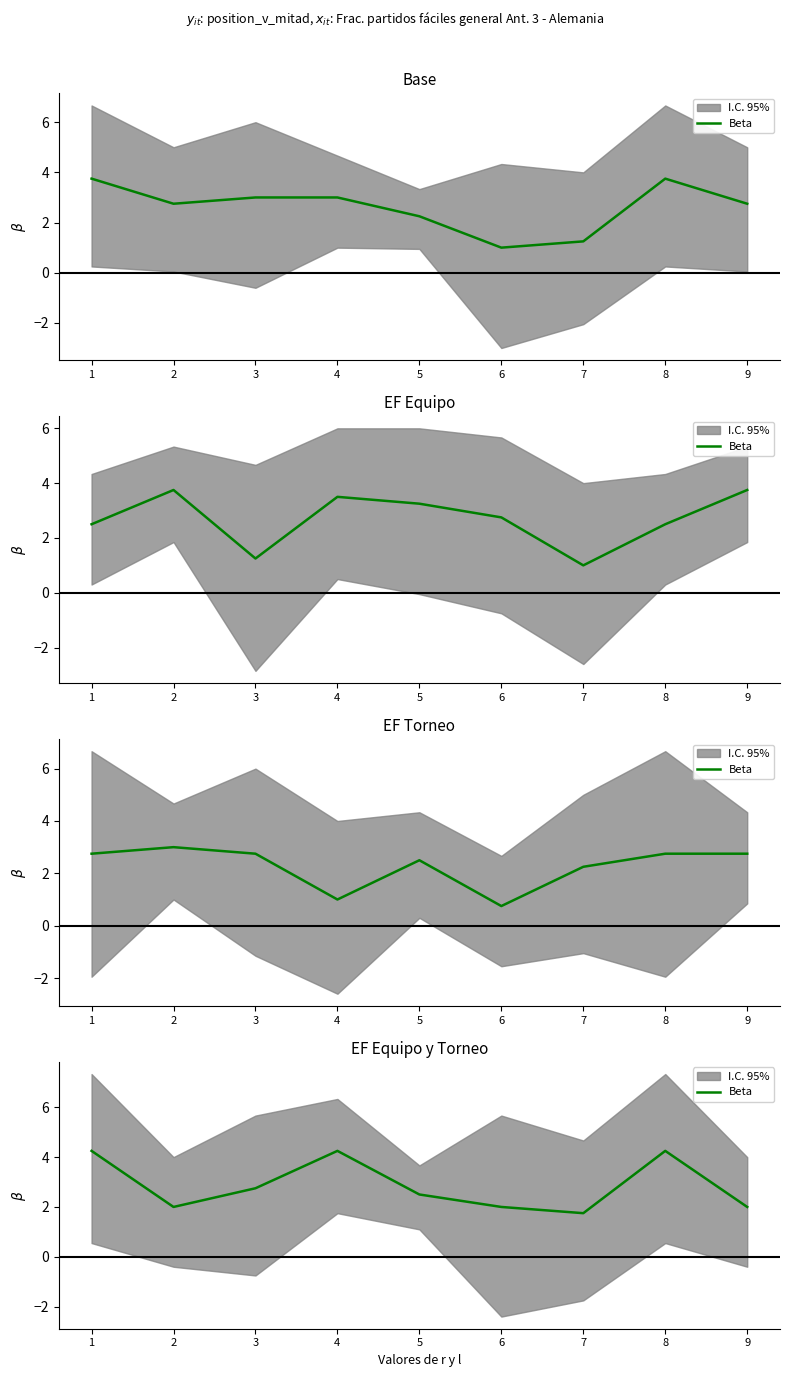

How many points are lower than both their immediate neighbors (excluding endpoints)?

2